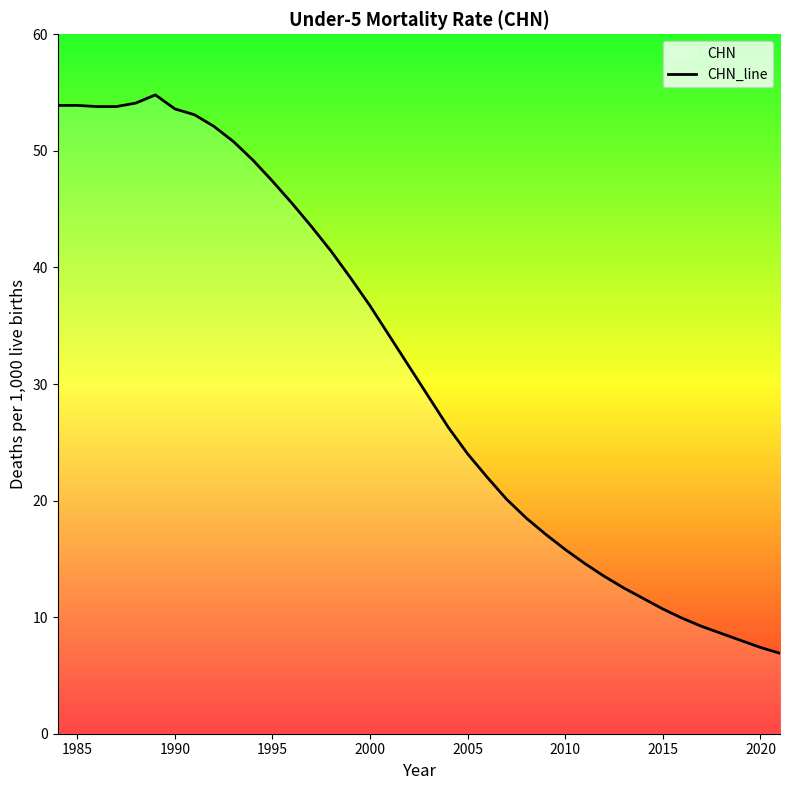

The chart shows a value of 22.7 at 2010. True or false?

False